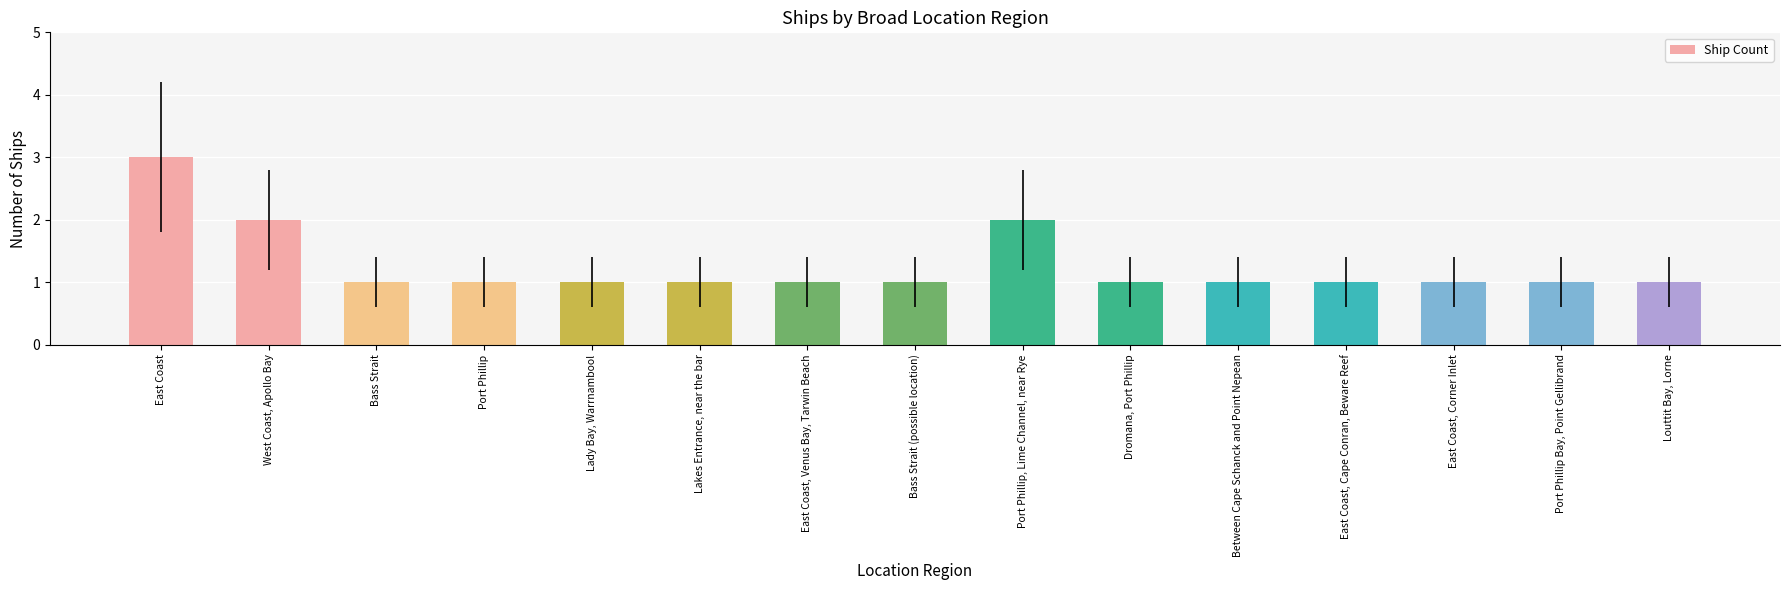

How many series are shown in this chart?

1